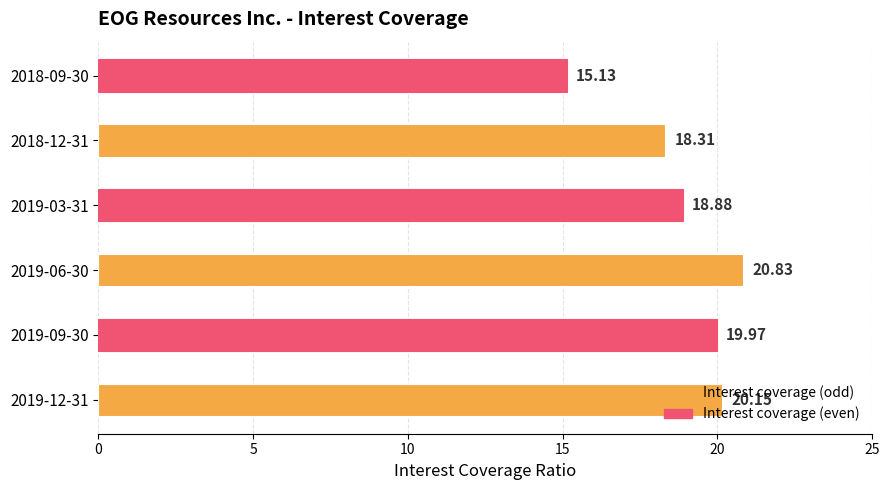

Approximately how many times larger is the value at 2019-09-30 compared to 2019-12-31?

1.0